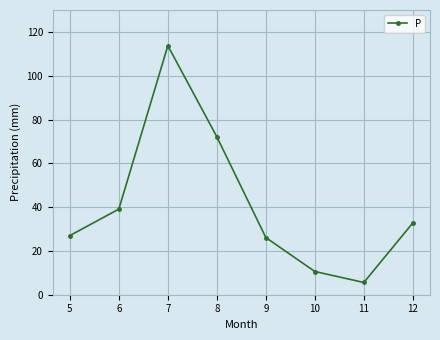

What is the smallest value displayed?

5.6